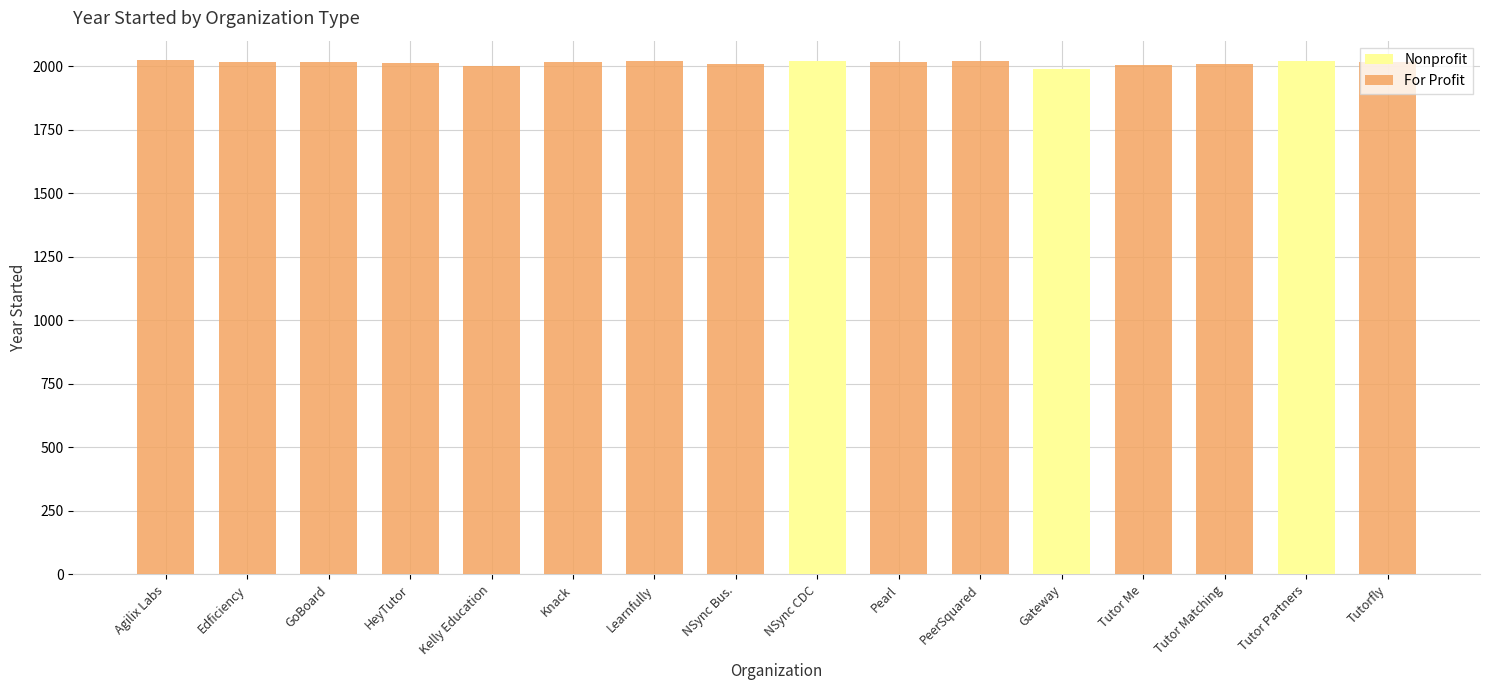

True or false: Nonprofit has a value of -761 at Knack.

False